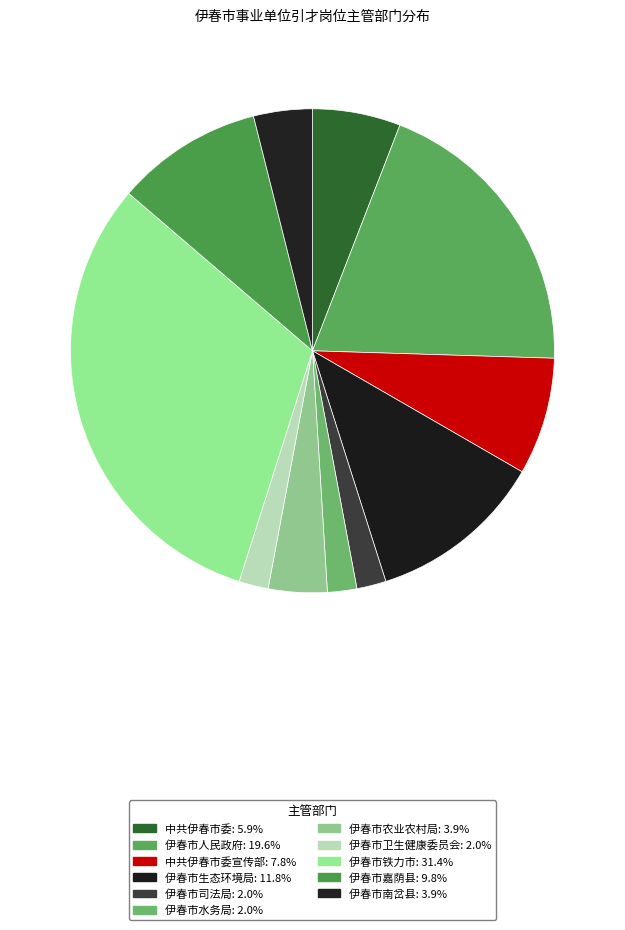

How many segments does this pie chart have?

11